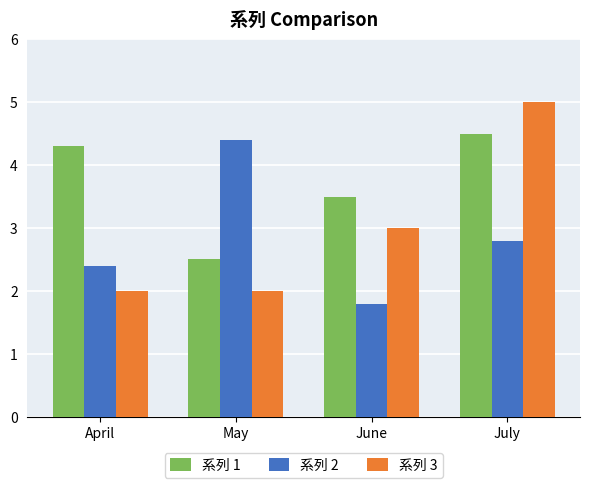

Rank the categories by 系列 1 value from highest to lowest.

July, April, June, May